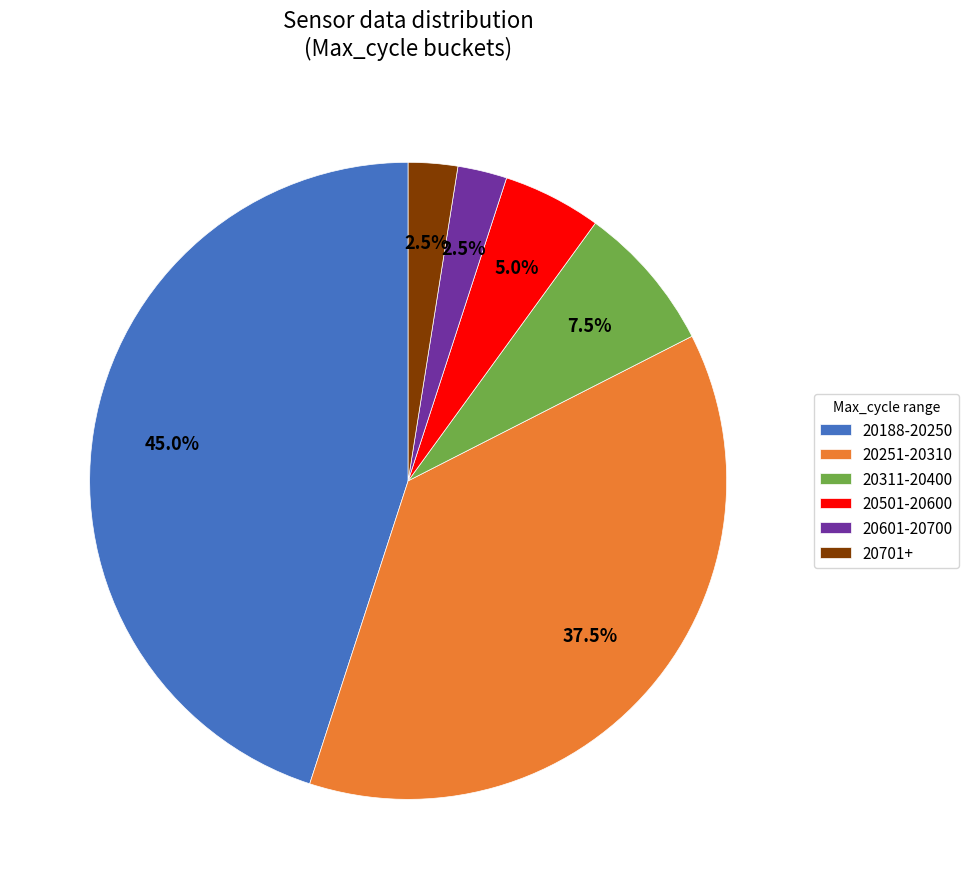

Does 20311-20400 represent more than half of the total?

No